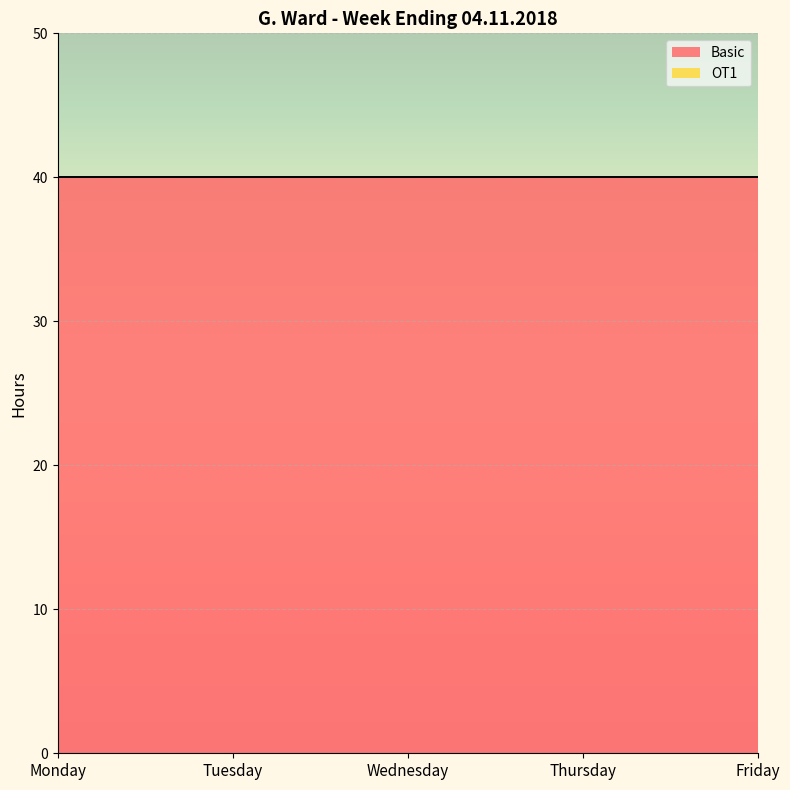

Which series changed the most between Wednesday and Thursday?

Basic